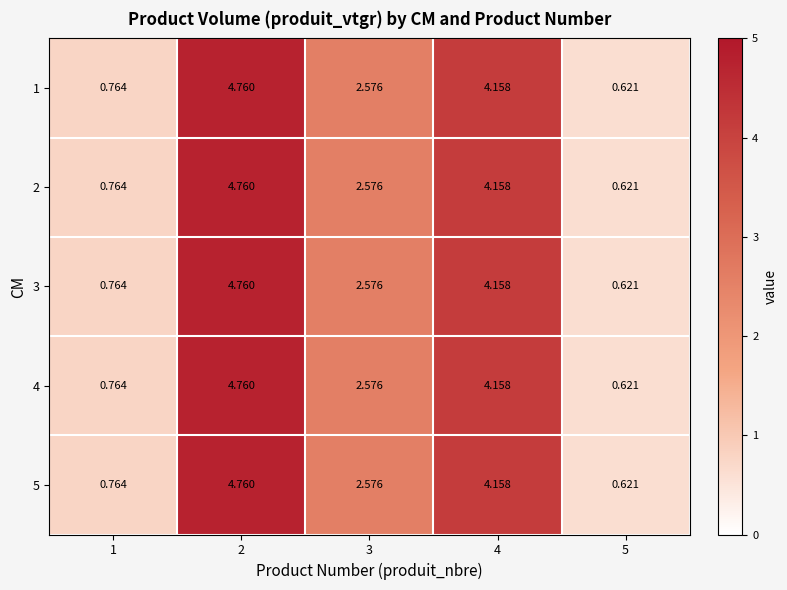

Is the value of 2 at 3 greater than the value of 3 at 5?

Yes